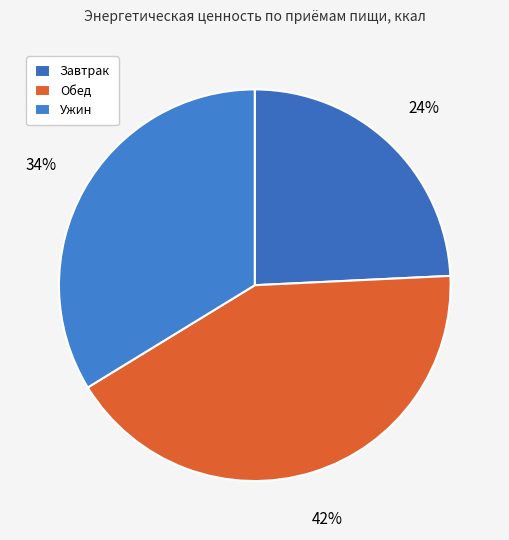

To the nearest percent, what is the difference between the largest and smallest slice percentages?

18%